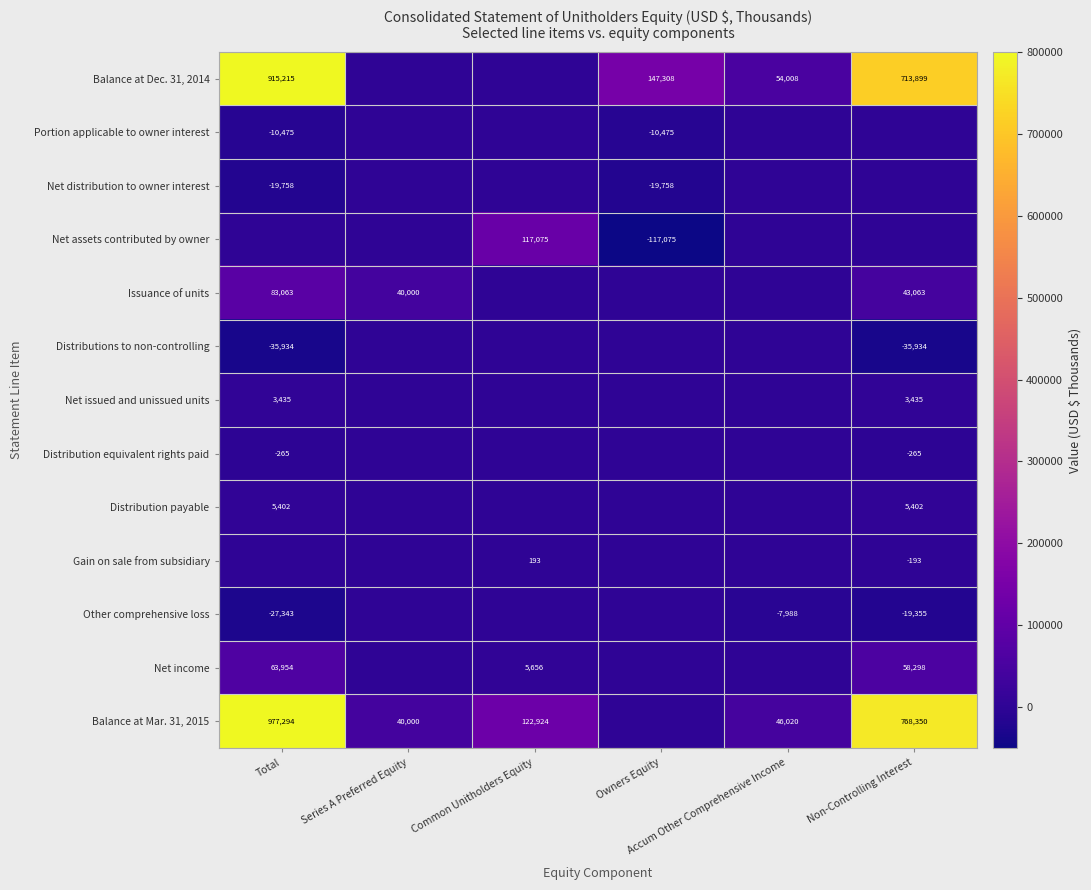

Is the value of Distribution equivalent rights paid at Owners Equity greater than the value of Balance at Mar. 31, 2015 at Total?

No